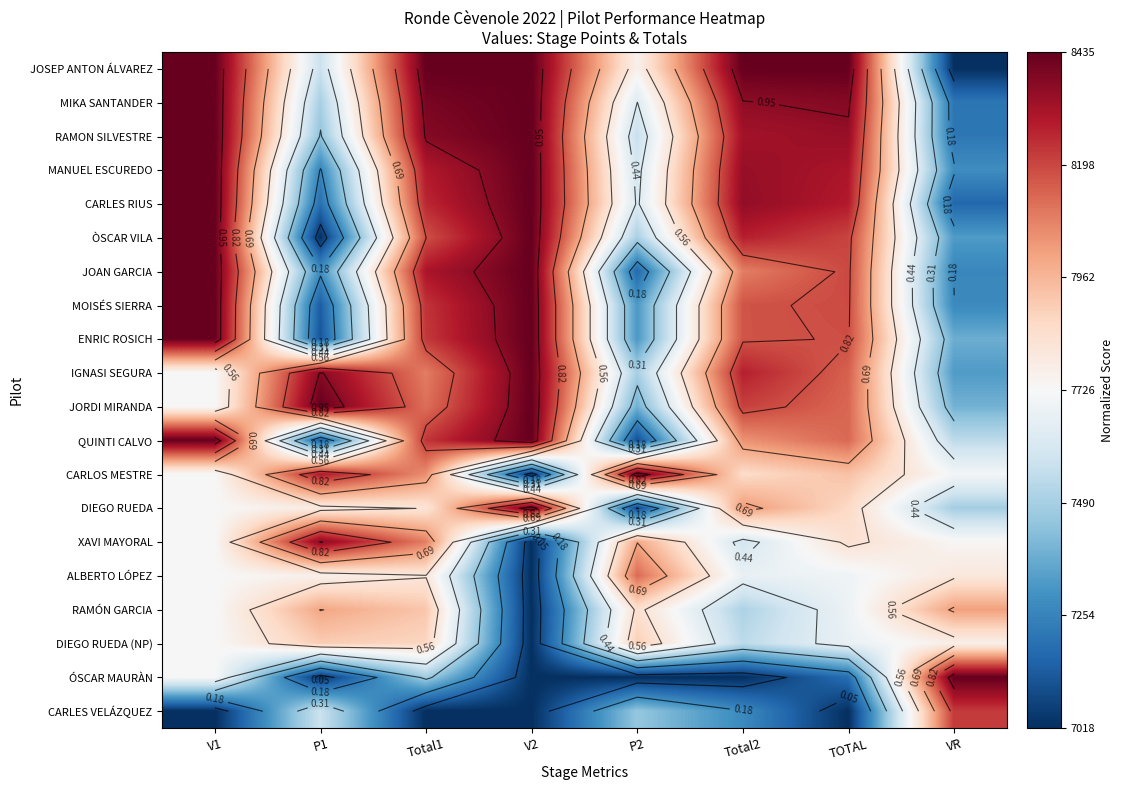

Is it true that JOSEP ANTON ÁLVAREZ equals 0.4 at Total2?

False